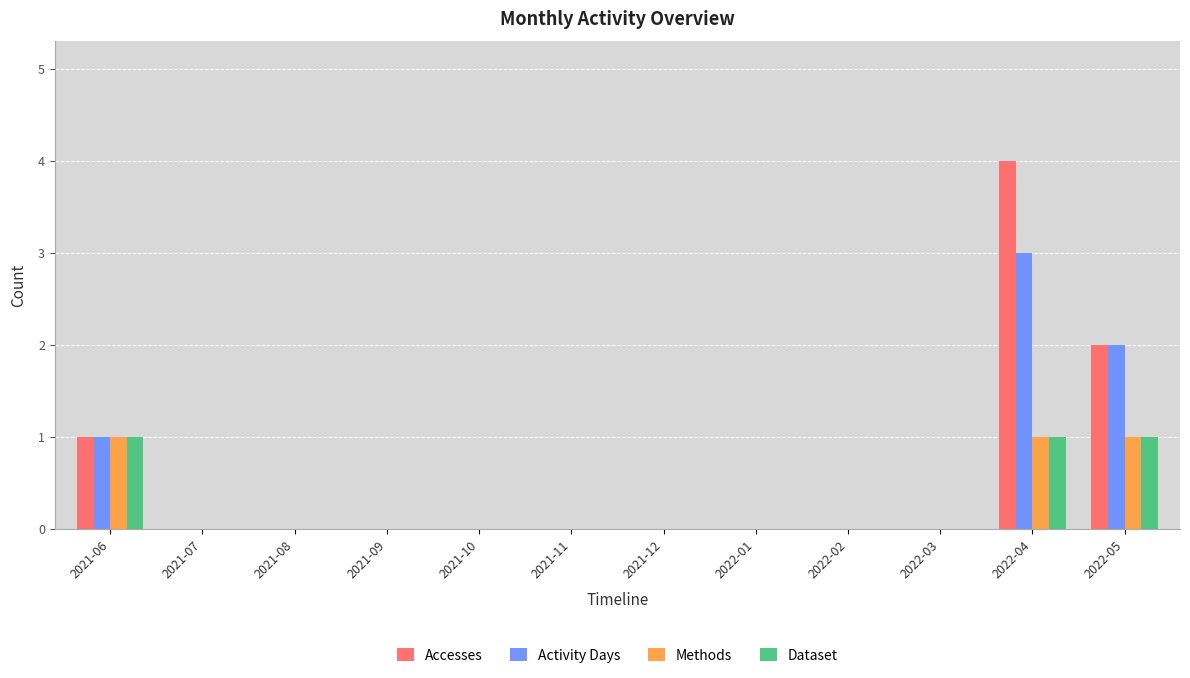

Does the chart contain stacked bars?

No